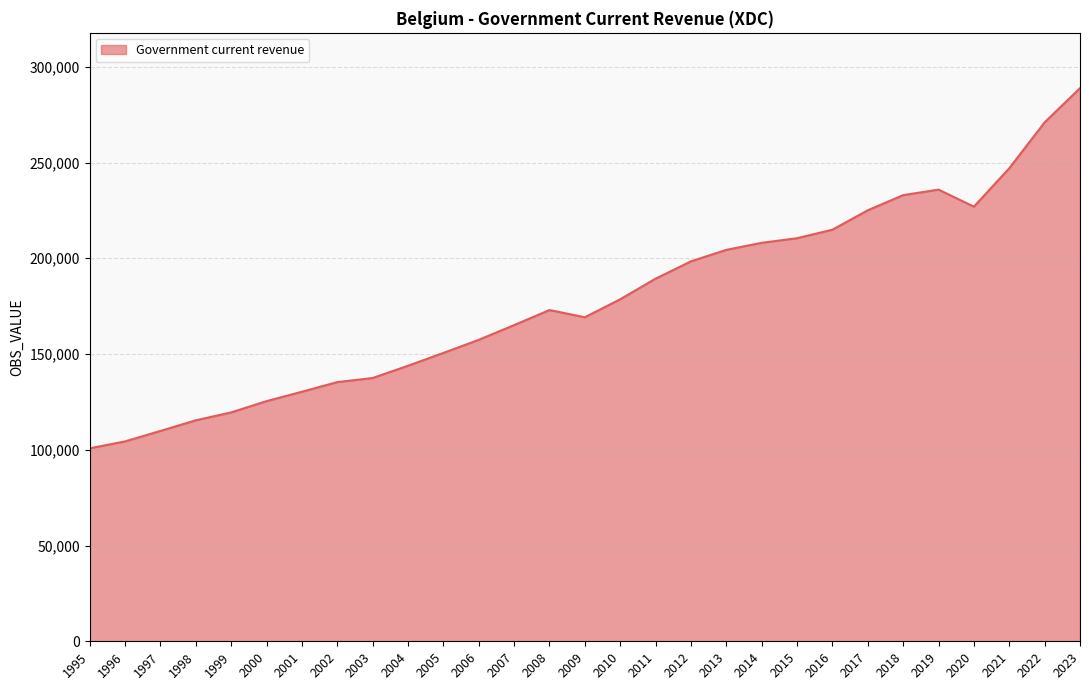

How many values are below 172981?

14